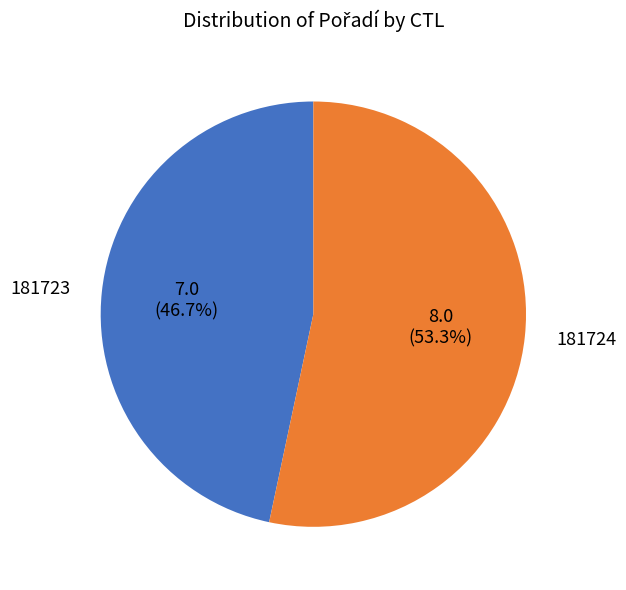

Is there any slice that represents more than half of the pie?

Yes